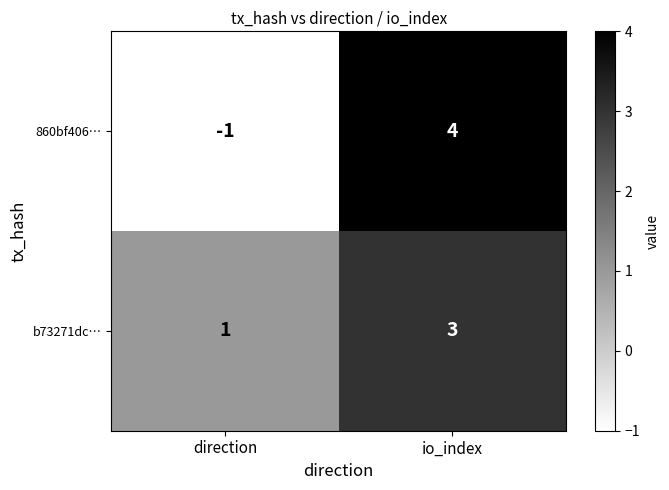

How many data points in b73271dc… are less than 3?

1